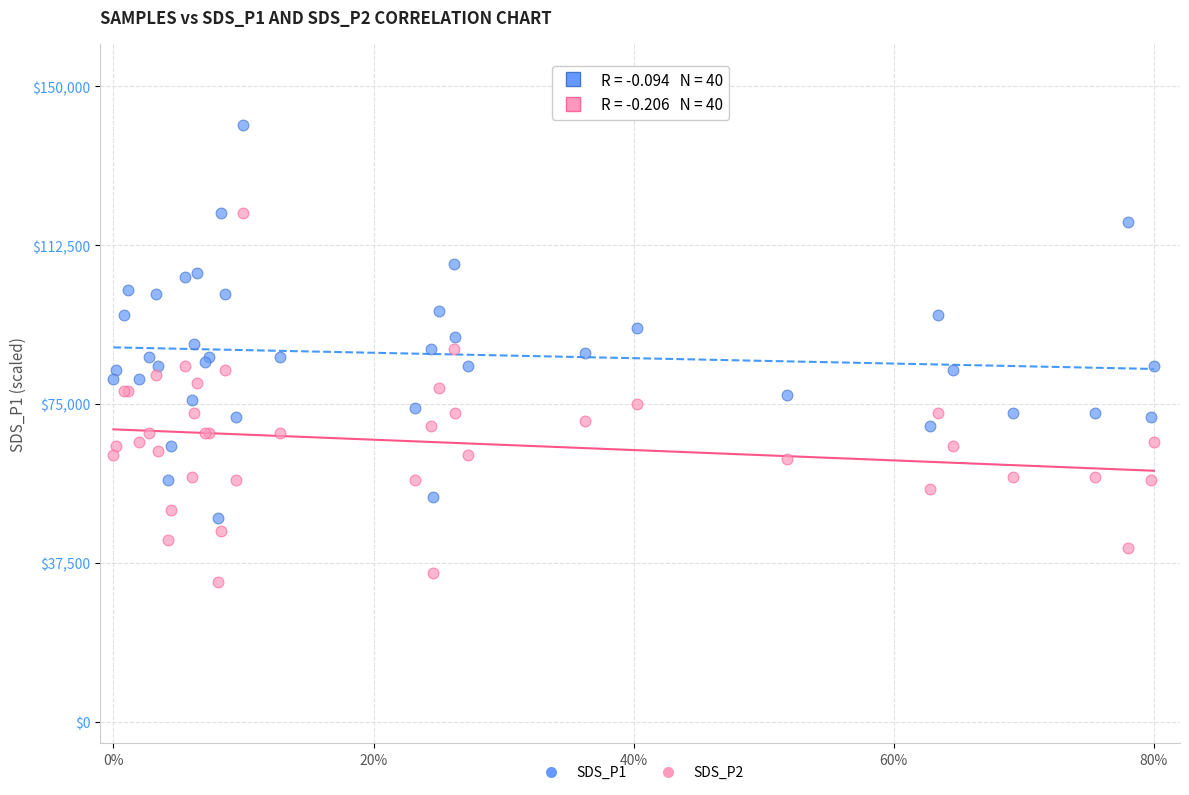

Which series has the widest spread of Y values?

SDS_P1